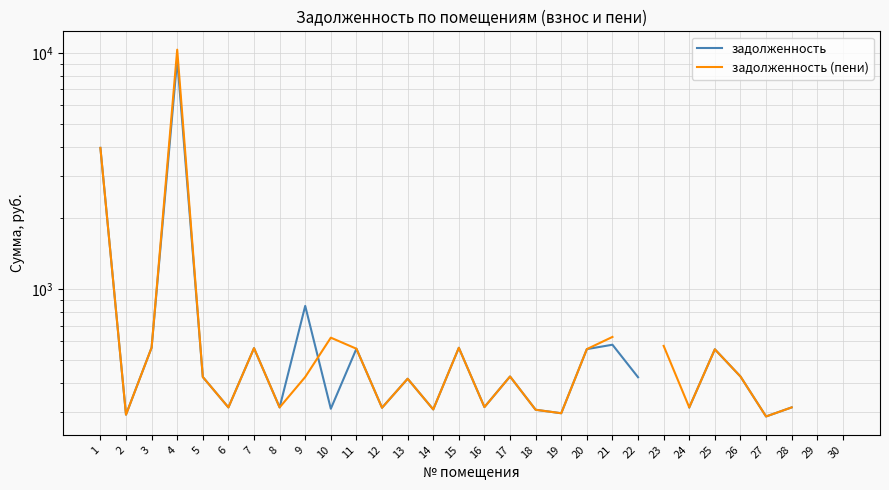

Which series ends up on top after the final intersection of задолженность (пени) and задолженность?

задолженность (пени)